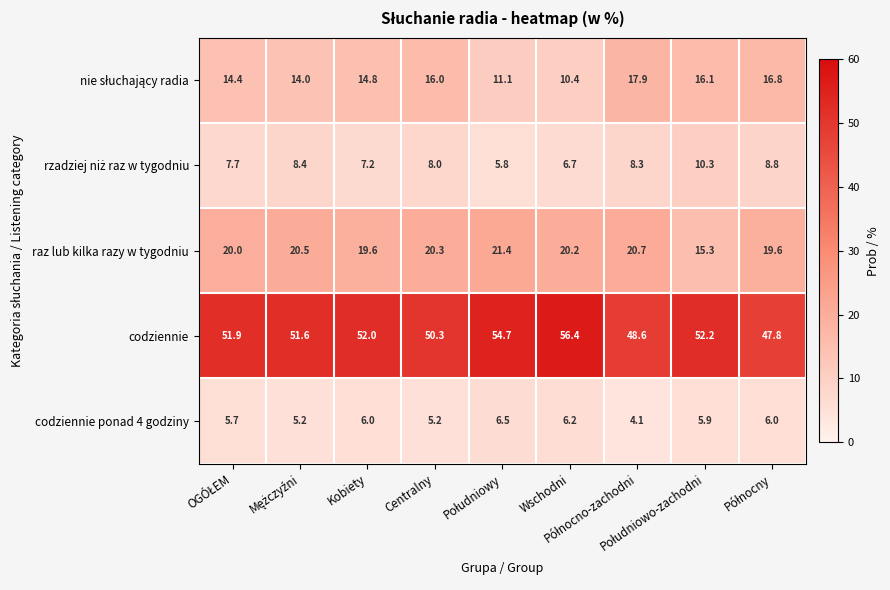

Count the number of data series in this chart.

5